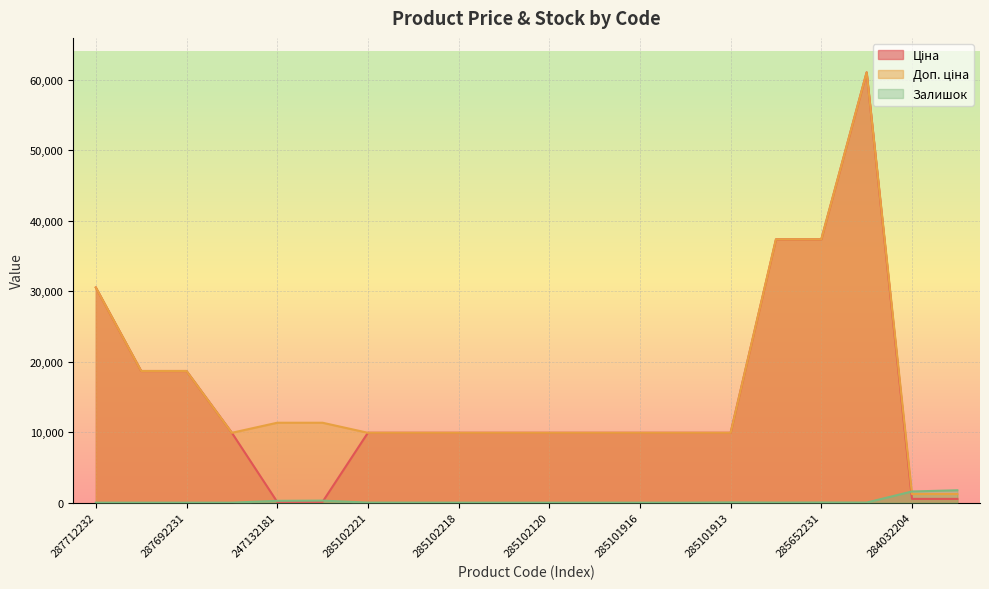

True or false: Ціна has a value of 9908.5 at 285102219.

True